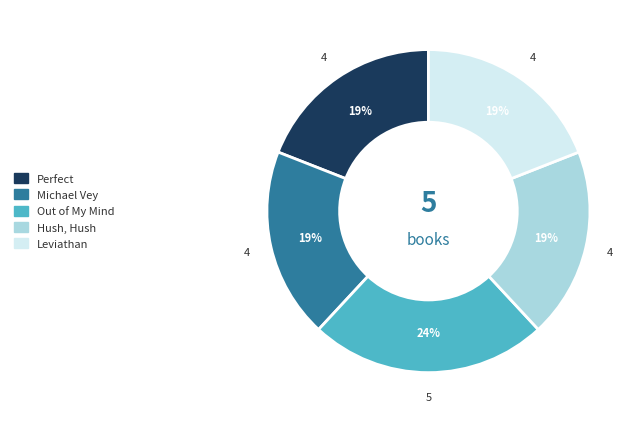

Count the number of slices in the pie.

5